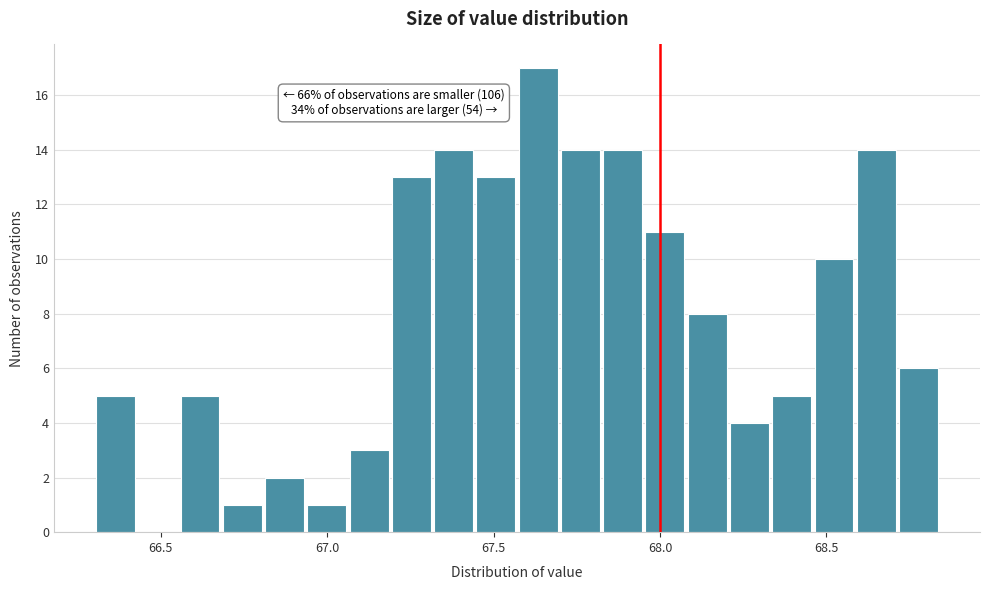

Around what value on the x-axis is the tallest bar? Give the approximate position of its centre, as read against the axis.

67.65